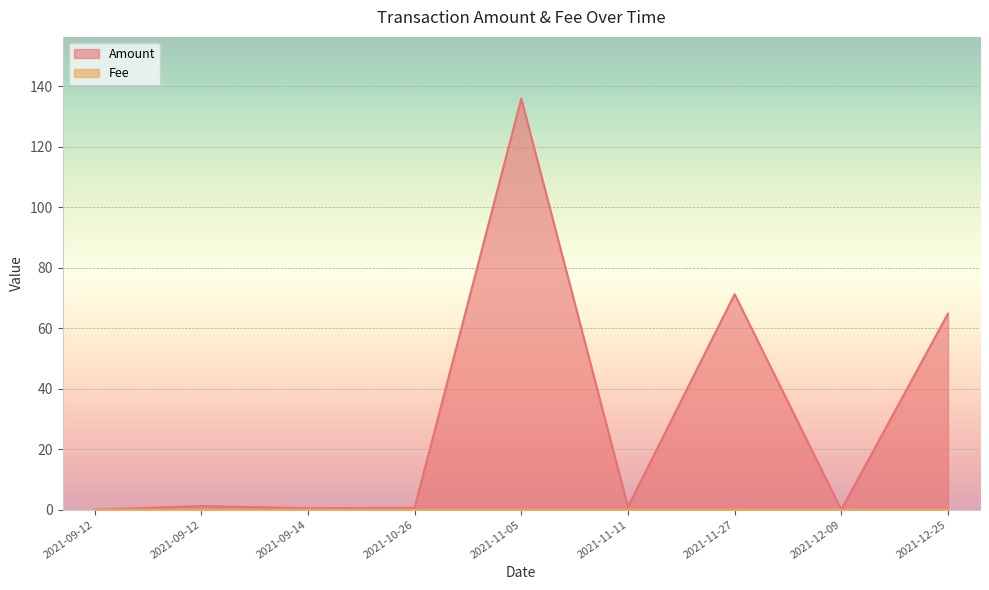

True or false: Amount and Fee cross at least once.

True